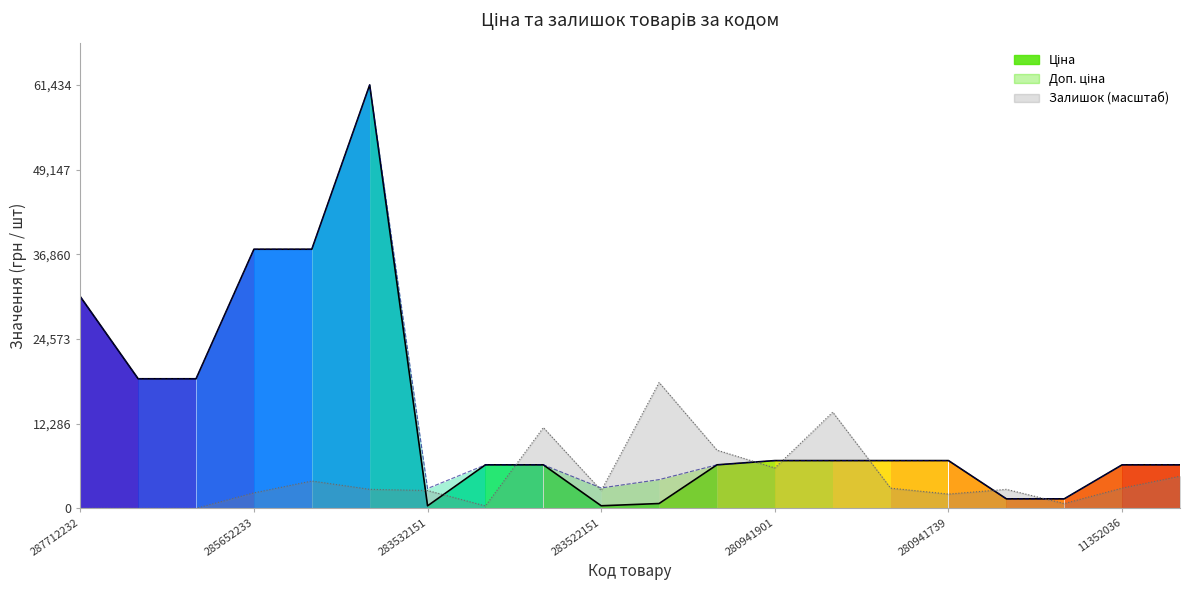

The value of Доп. ціна at 24221043 is 1375.0. True or false?

True